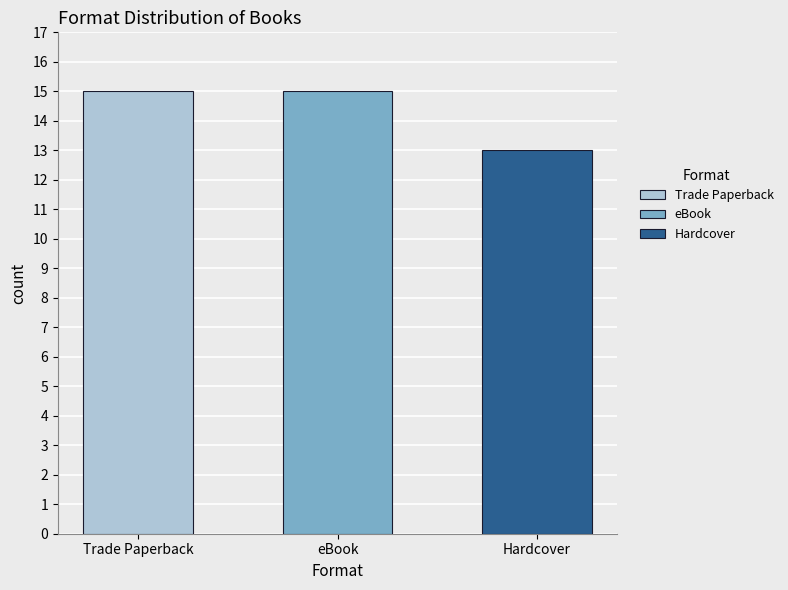

What is the difference between the values at Trade Paperback and Hardcover?

2